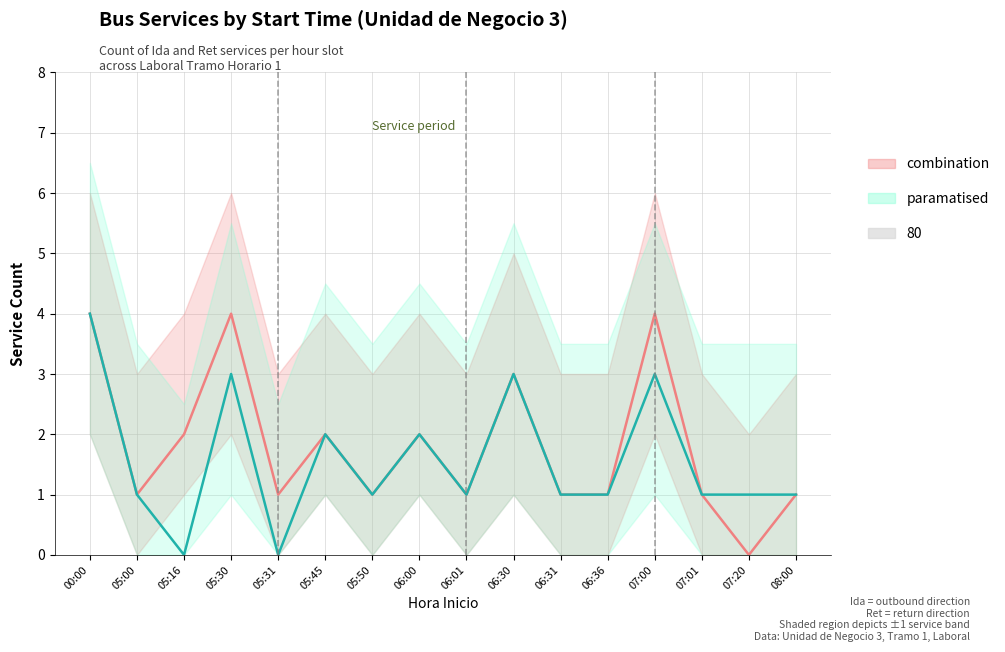

True or false: Ida_count and Ret_count intersect in this chart.

False